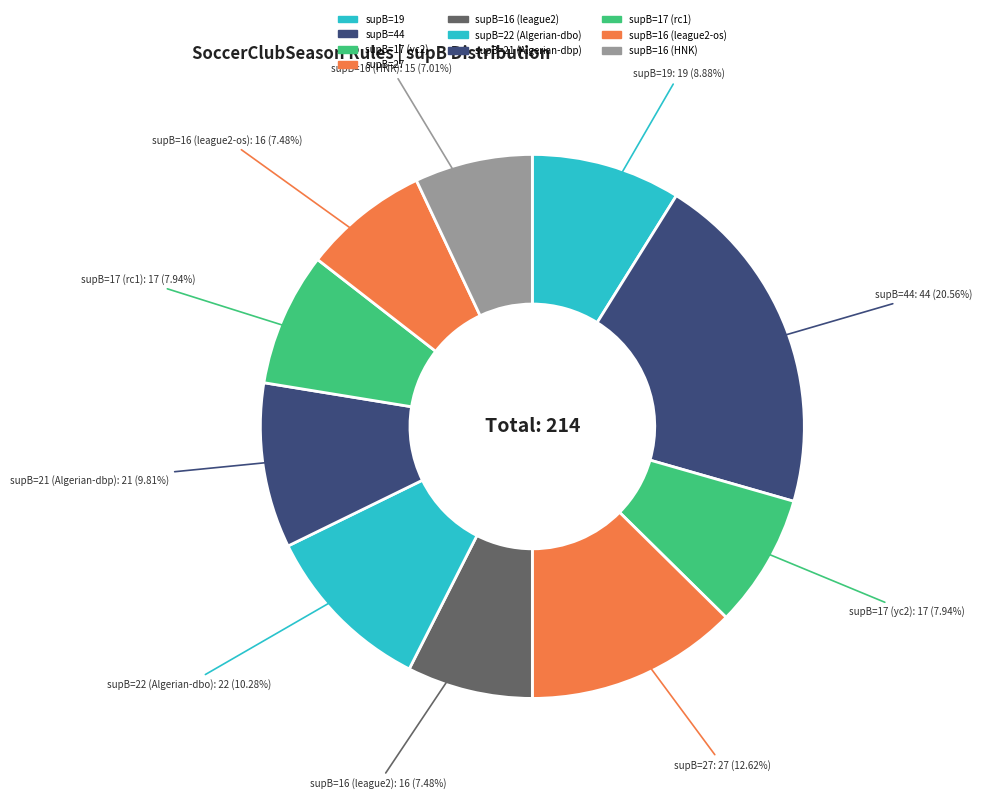

Which slice is the largest?

supB=44